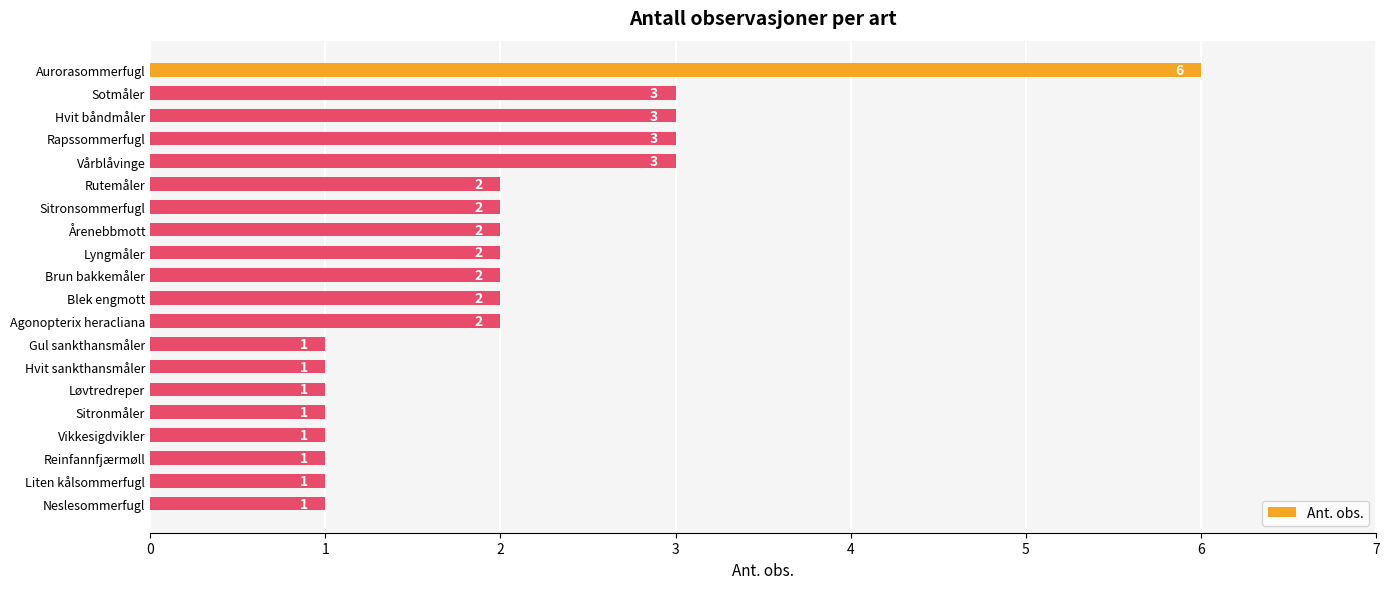

Which has a higher value, Rapssommerfugl or Lyngmåler?

Rapssommerfugl